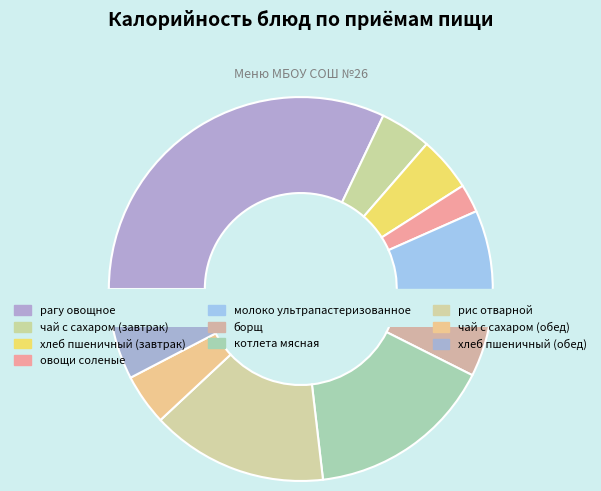

Which category has the smallest portion of the pie?

овощи соленые